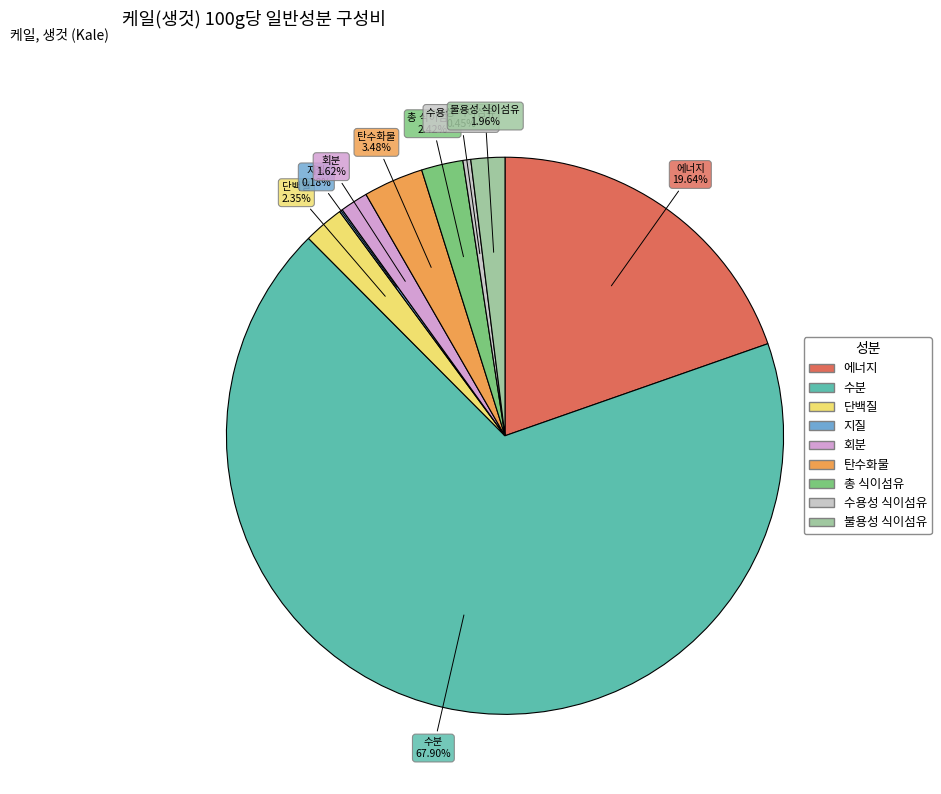

What is the ratio of the value at 에너지 to the value at 단백질?

8.4